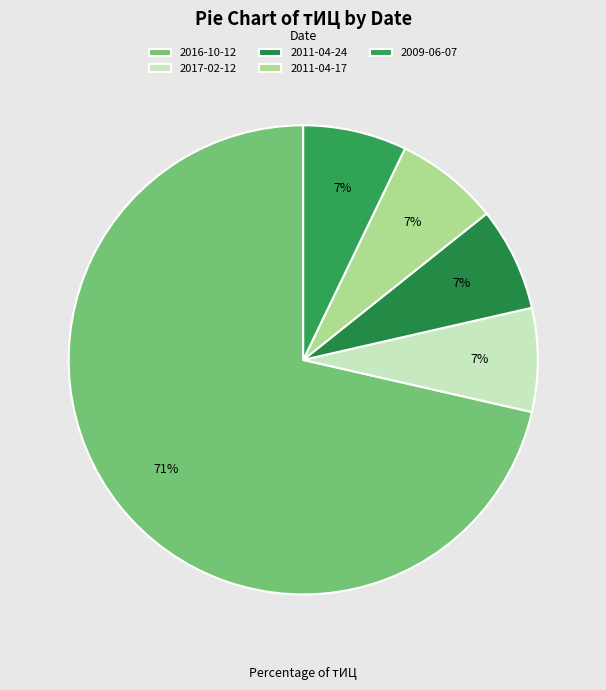

Rank the categories by value from lowest to highest.

2017-02-12, 2011-04-24, 2011-04-17, 2009-06-07, 2016-10-12